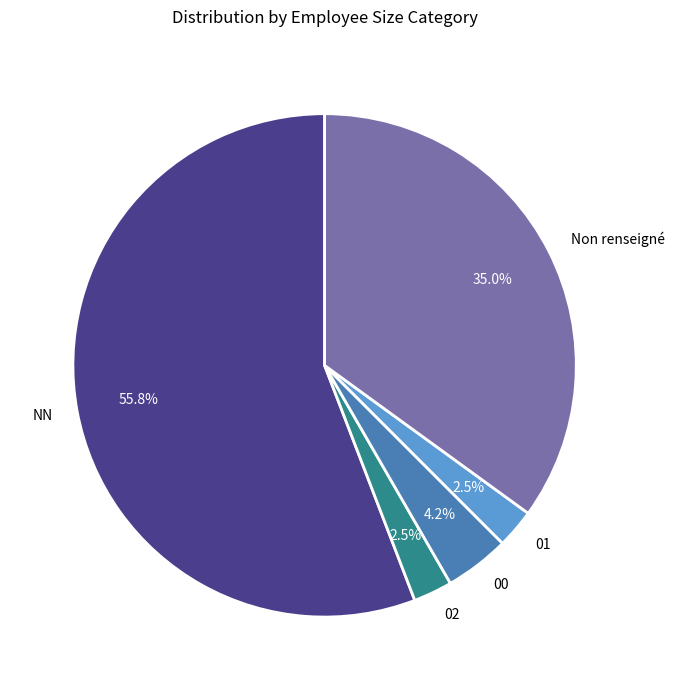

To the nearest percent, what is the combined percentage of 00 and 02?

7%